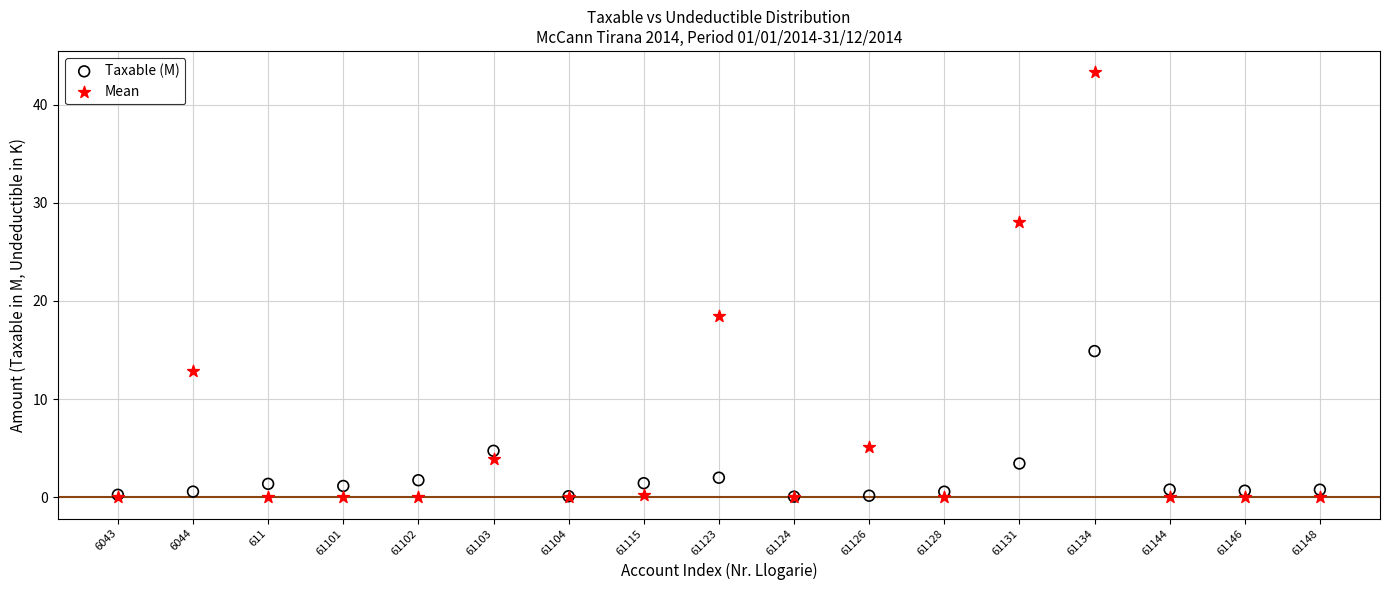

Across all series, what Y value is closest to 21?

18.5